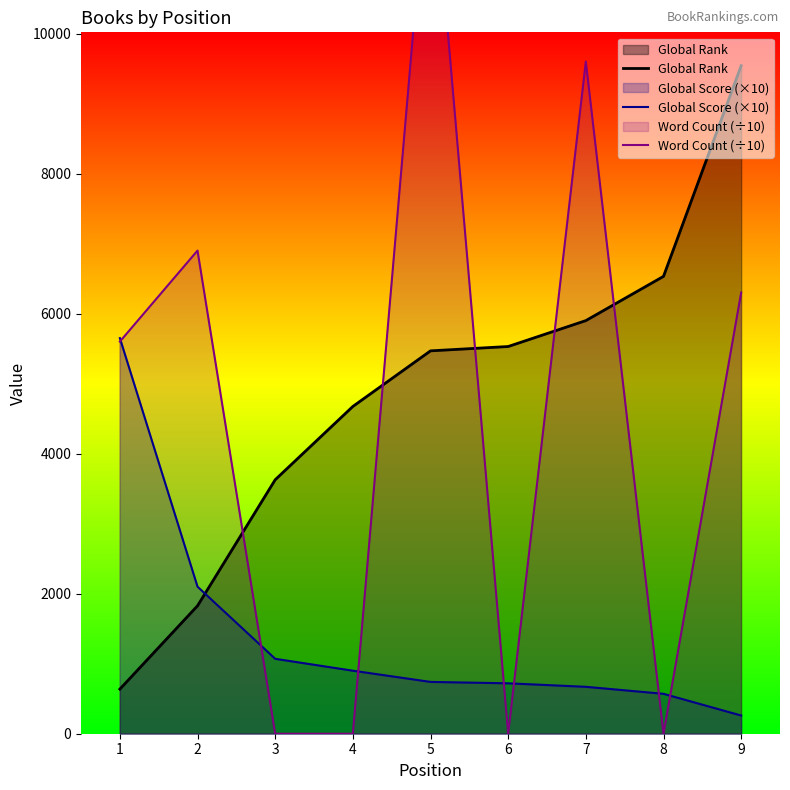

Which series ends up on top after the final intersection of Global Score (×10) and Global Rank?

Global Rank